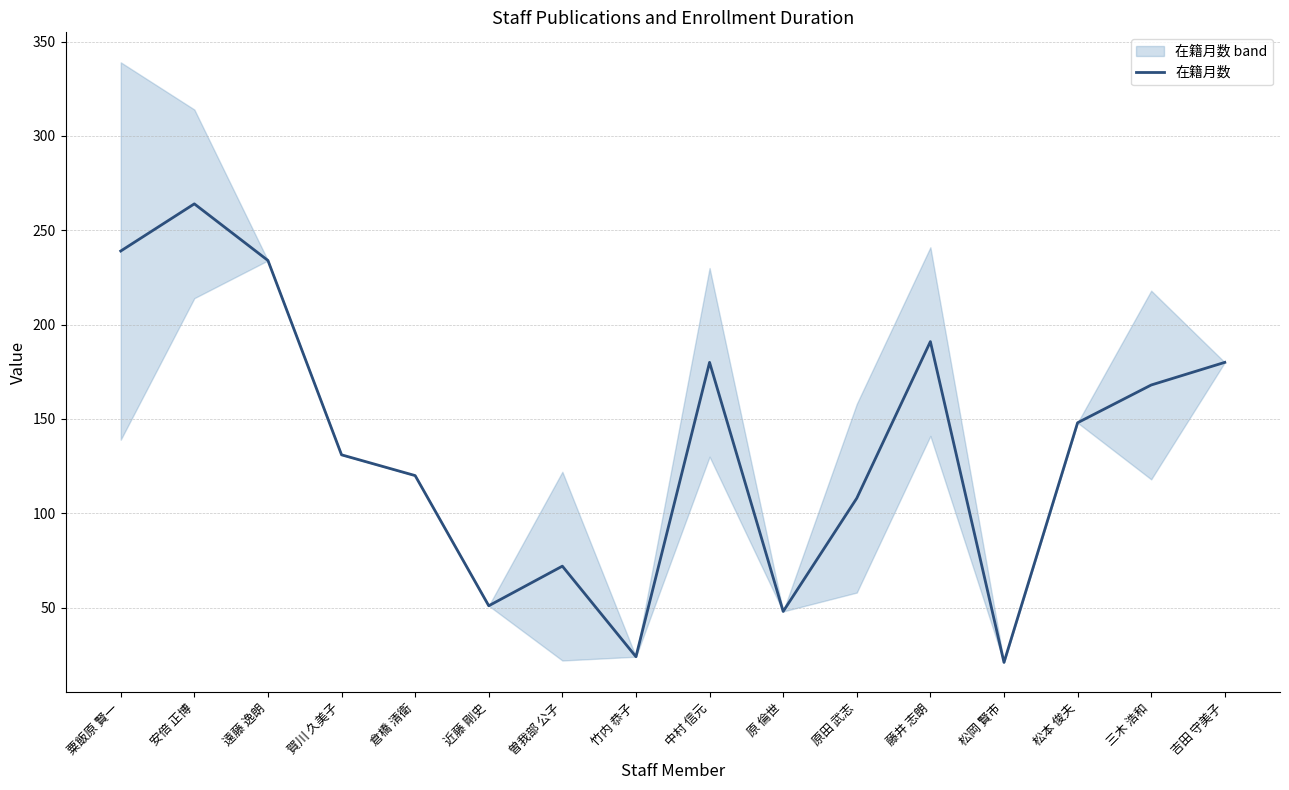

What is the label of the 4th point from the right?

松岡 賢市